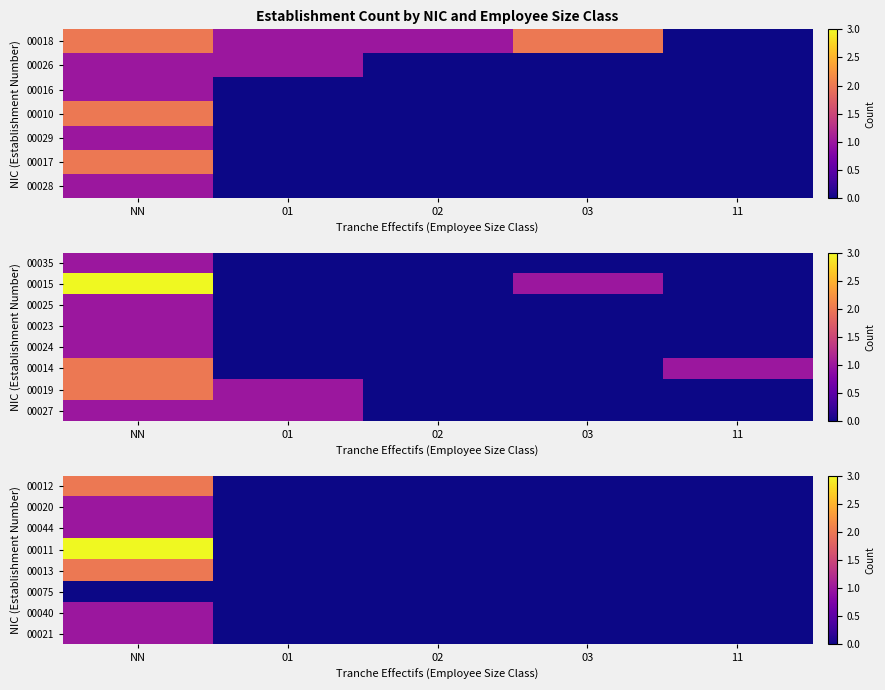

True or false: 00040 has a value of 0 at 01.

False